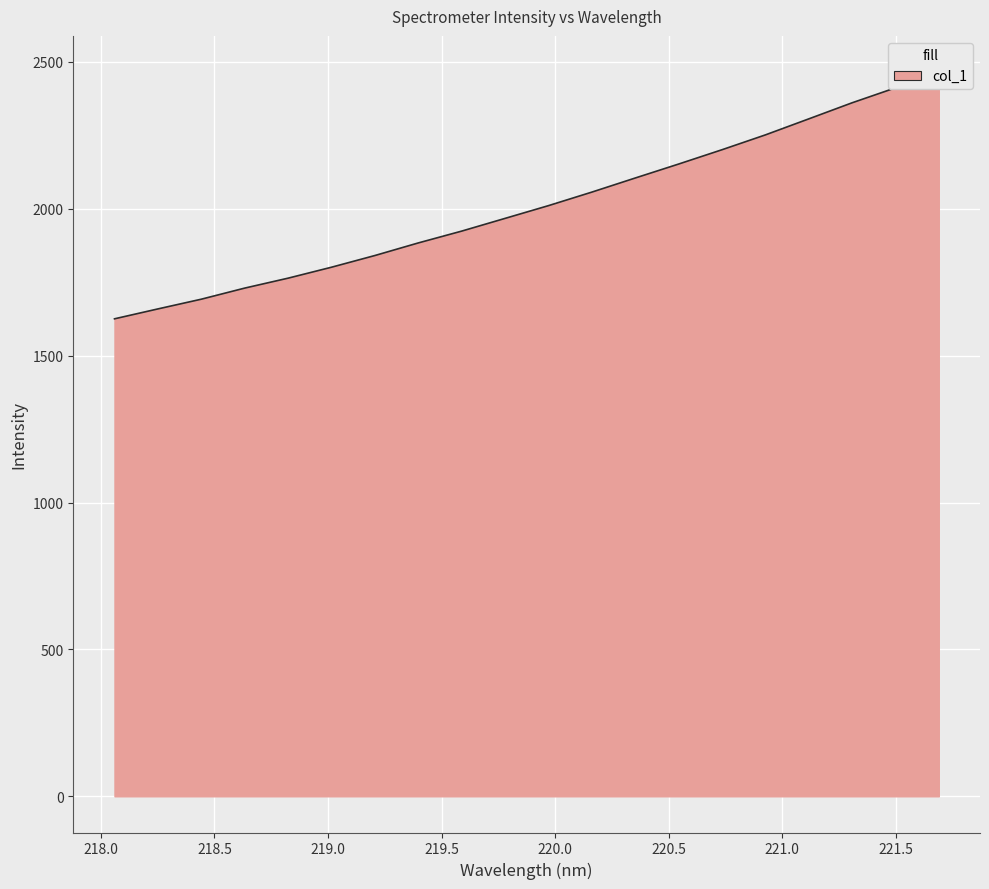

Rank the categories by value from highest to lowest.

221.6902, 221.4993, 221.3083, 221.1174, 220.9264, 220.7354, 220.5444, 220.3533, 220.1623, 219.9712, 219.7801, 219.589, 219.3979, 219.2067, 219.0156, 218.8244, 218.6332, 218.442, 218.2508, 218.0596